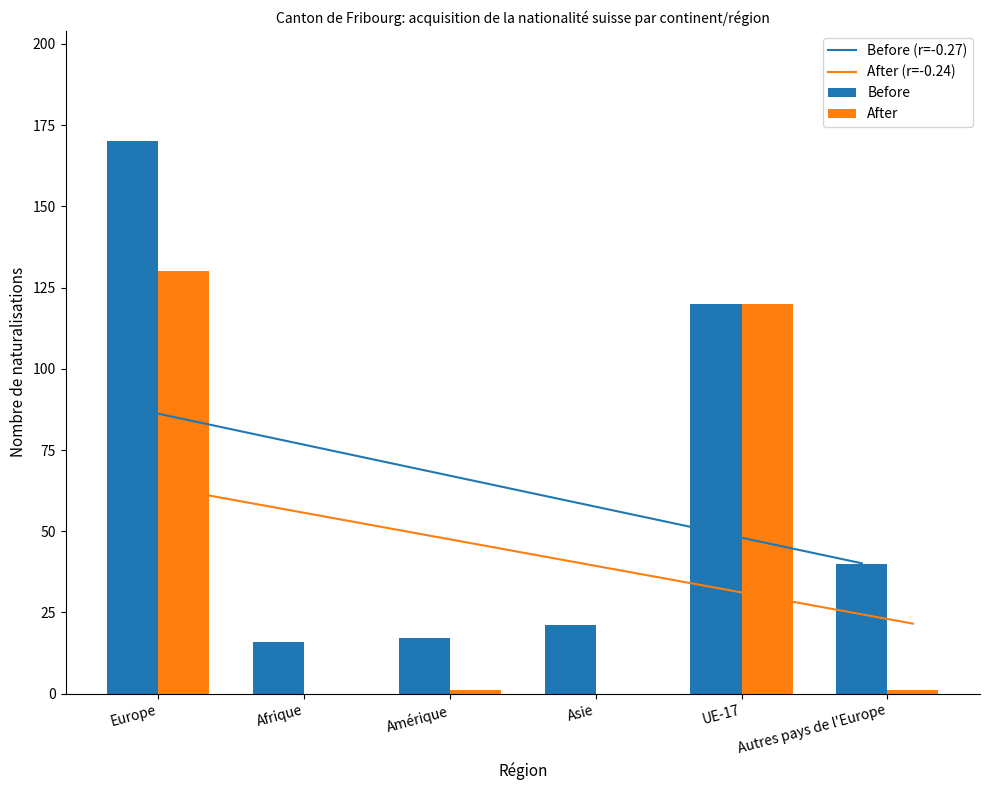

How many data points does each series have?

6